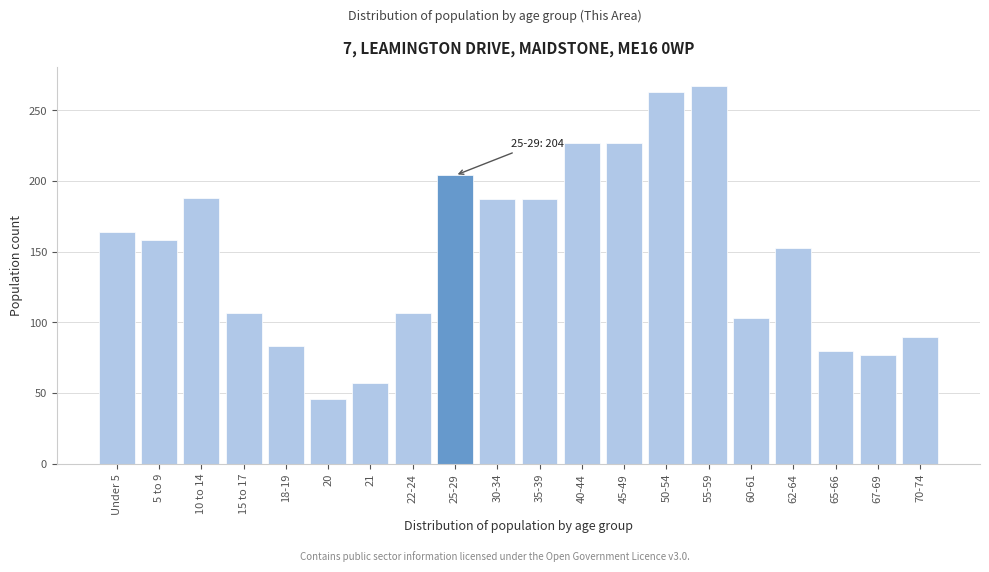

True or false: the data shows 40 at 21.

False